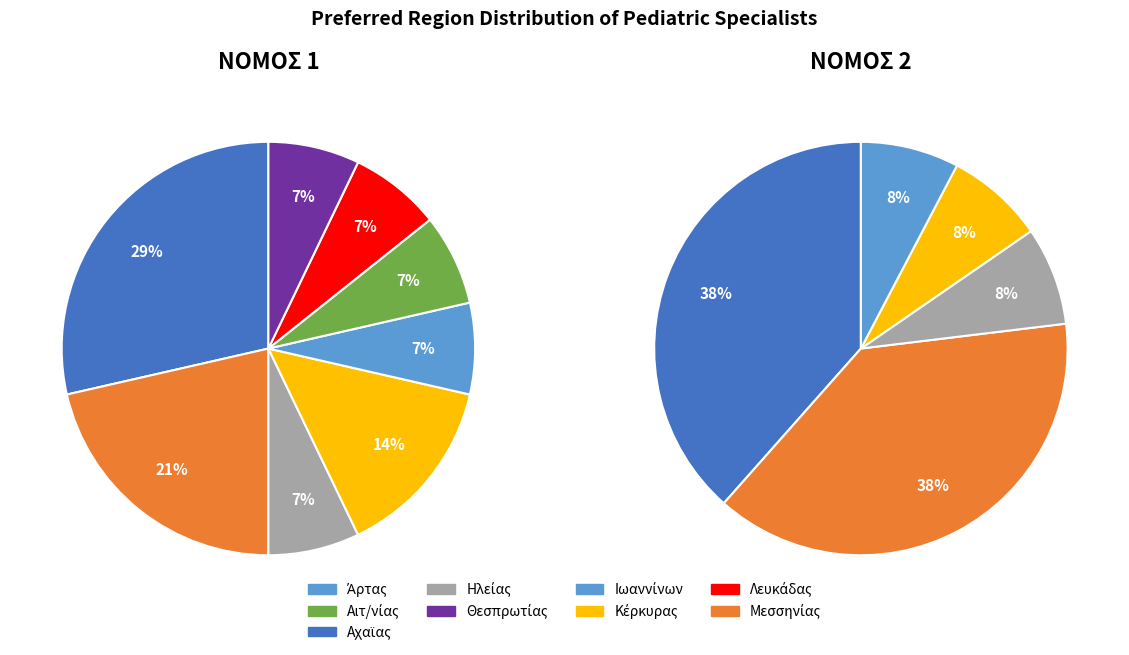

To the nearest percent, what portion does Ιωαννίνων represent?

8%